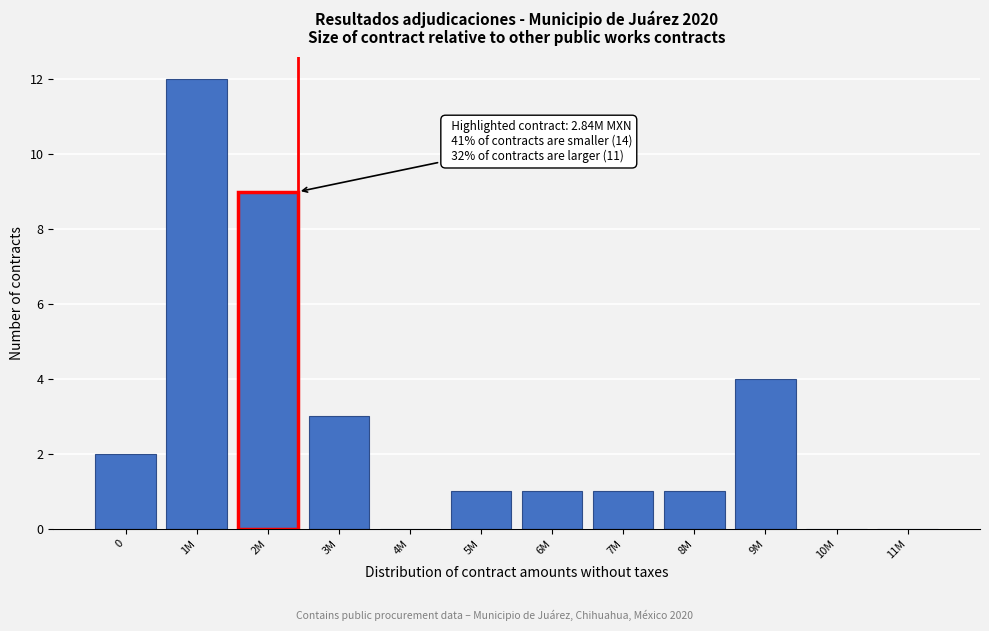

Reading left to right, list all the values displayed in this chart.

0=2	1M=12	2M=9	3M=3	4M=0	5M=1	6M=1	7M=1	8M=1	9M=4	10M=0	11M=0